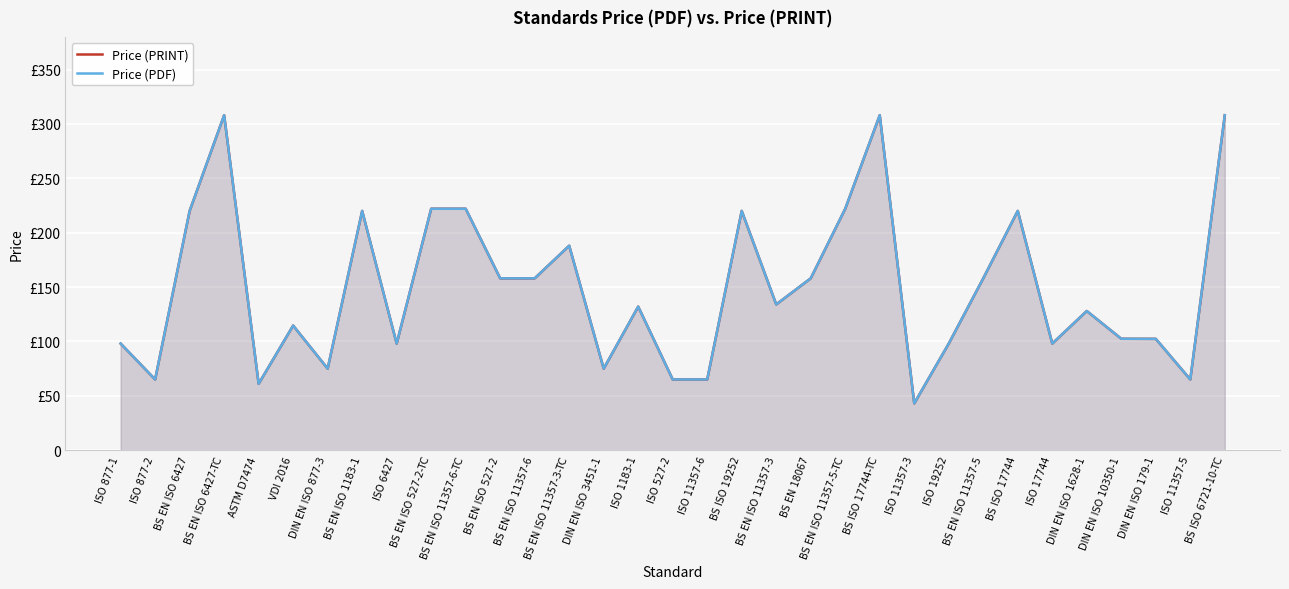

Reading right to left, what are all the values shown in this chart?

Price (PRINT): BS ISO 6721-10-TC=308.0	ISO 11357-5=65.0	DIN EN ISO 179-1=102.3	DIN EN ISO 10350-1=102.4	DIN EN ISO 1628-1=127.9	ISO 17744=98.0	BS ISO 17744=220.0	BS EN ISO 11357-5=158.0	ISO 19252=98.0	ISO 11357-3=43.0	BS ISO 17744-TC=308.0	BS EN ISO 11357-5-TC=222.0	BS EN 18067=158.0	BS EN ISO 11357-3=134.0	BS ISO 19252=220.0	ISO 11357-6=65.0	ISO 527-2=65.0	ISO 1183-1=132.0	DIN EN ISO 3451-1=75.0	BS EN ISO 11357-3-TC=188.0	BS EN ISO 11357-6=158.0	BS EN ISO 527-2=158.0	BS EN ISO 11357-6-TC=222.0	BS EN ISO 527-2-TC=222.0	ISO 6427=98.0	BS EN ISO 1183-1=220.0	DIN EN ISO 877-3=75.0	VDI 2016=114.6	ASTM D7474=61.0	BS EN ISO 6427-TC=308.0	BS EN ISO 6427=220.0	ISO 877-2=65.0	ISO 877-1=98.0
Price (PDF): BS ISO 6721-10-TC=308.0	ISO 11357-5=65.0	DIN EN ISO 179-1=102.3	DIN EN ISO 10350-1=102.4	DIN EN ISO 1628-1=127.9	ISO 17744=98.0	BS ISO 17744=220.0	BS EN ISO 11357-5=158.0	ISO 19252=98.0	ISO 11357-3=43.0	BS ISO 17744-TC=308.0	BS EN ISO 11357-5-TC=222.0	BS EN 18067=158.0	BS EN ISO 11357-3=134.0	BS ISO 19252=220.0	ISO 11357-6=65.0	ISO 527-2=65.0	ISO 1183-1=132.0	DIN EN ISO 3451-1=75.0	BS EN ISO 11357-3-TC=188.0	BS EN ISO 11357-6=158.0	BS EN ISO 527-2=158.0	BS EN ISO 11357-6-TC=222.0	BS EN ISO 527-2-TC=222.0	ISO 6427=98.0	BS EN ISO 1183-1=220.0	DIN EN ISO 877-3=75.0	VDI 2016=114.6	ASTM D7474=61.0	BS EN ISO 6427-TC=308.0	BS EN ISO 6427=220.0	ISO 877-2=65.0	ISO 877-1=98.0